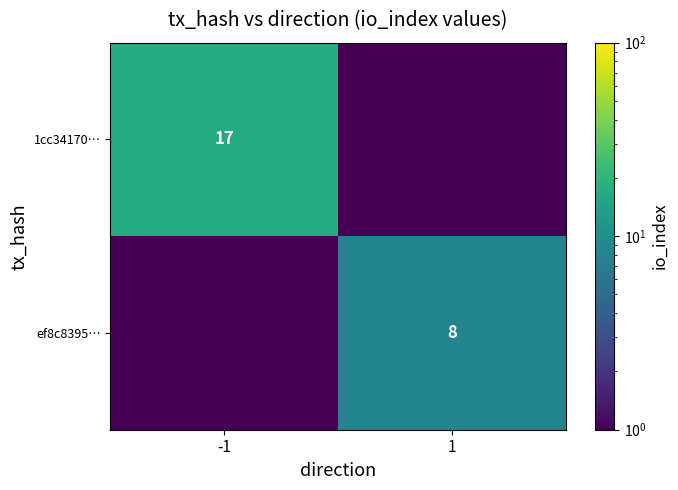

The value of 1cc34170… at -1 is 11.8. True or false?

False